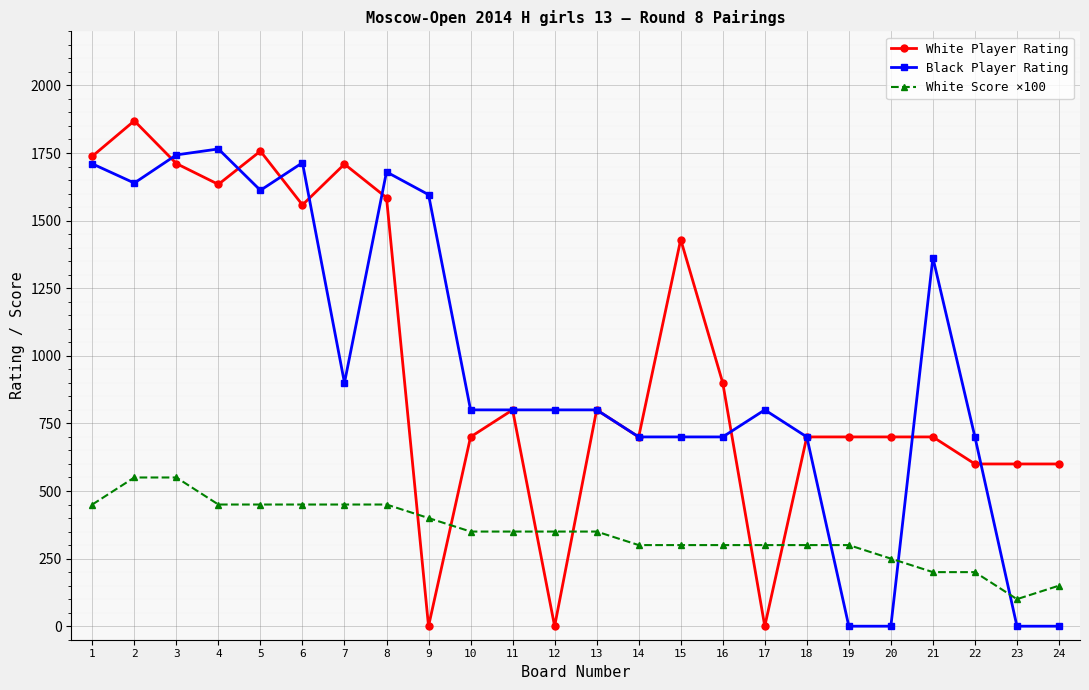

Is the value of Black Player Rating at 13 greater than the value of White Score ×100 at 11?

Yes